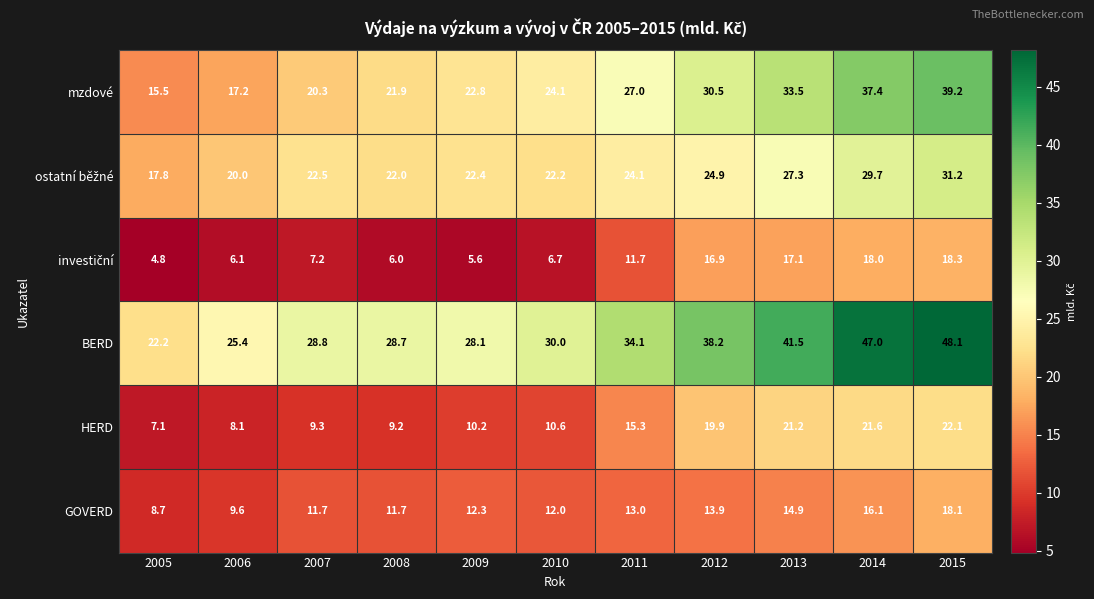

Which category has the highest value in the BERD series?

2015